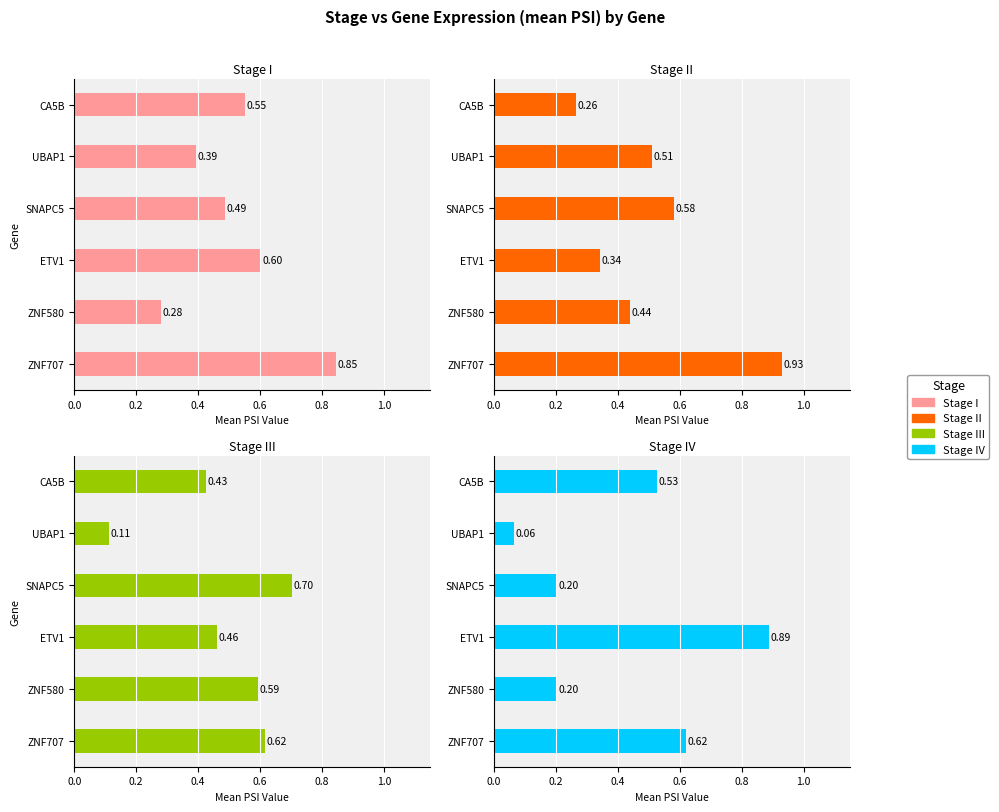

Between CA5B and ZNF580, which is larger?

CA5B